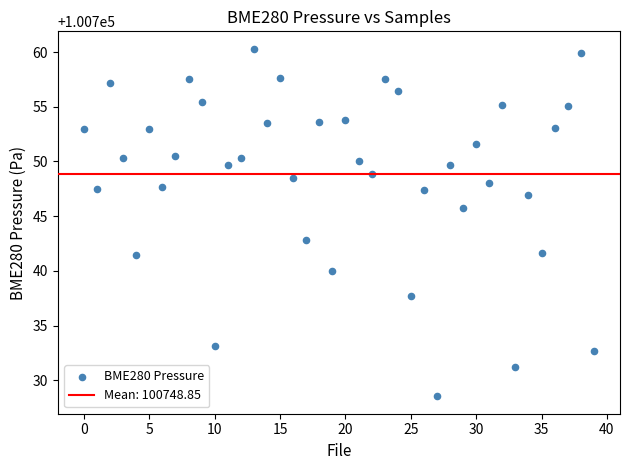

What is the range of Y values (max minus min)?

31.8